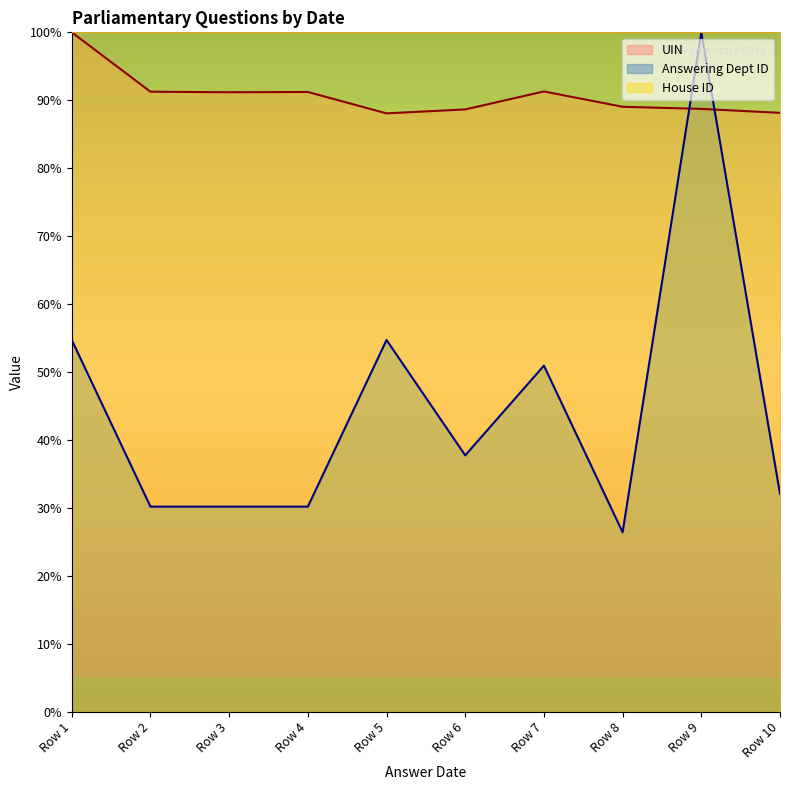

The UIN series shows 89.0 at Row 8. True or false?

True